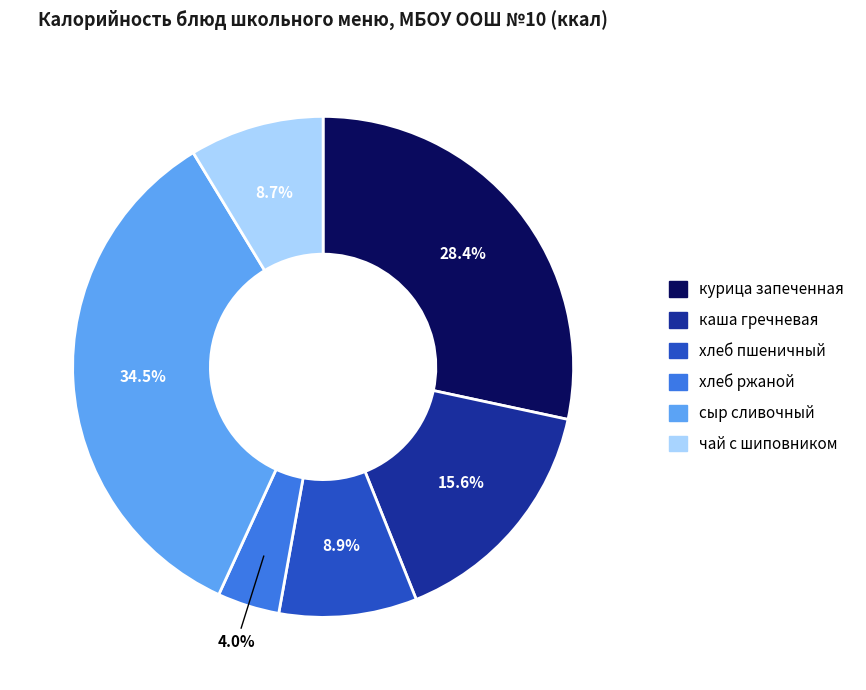

What is the ratio of the value at хлеб пшеничный to the value at каша гречневая?

0.6